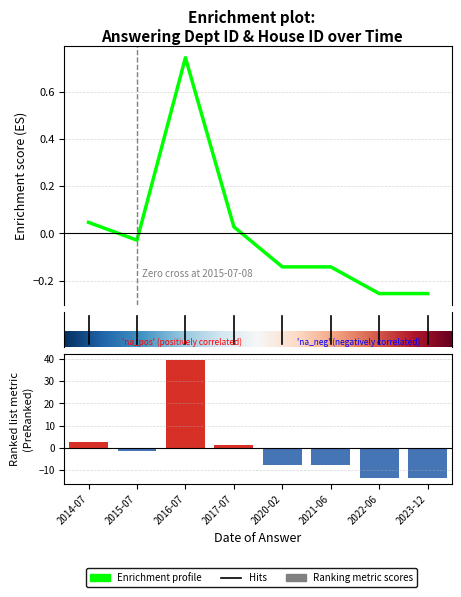

How many values are above zero?

3